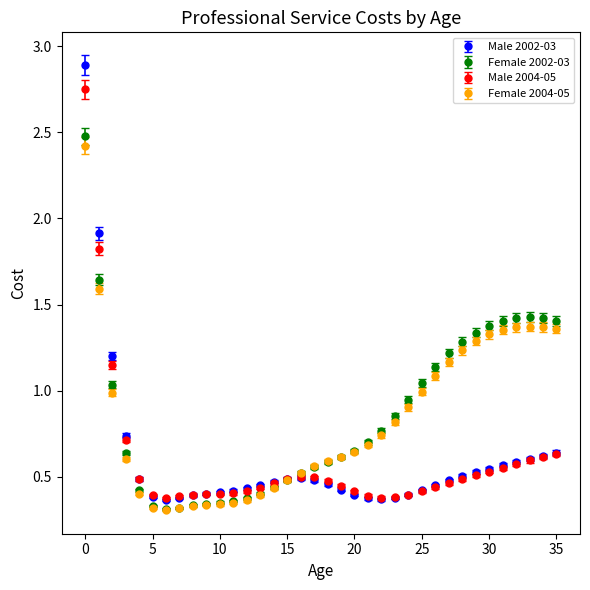

What are all the series names shown in the legend?

Male 2002-03, Female 2002-03, Male 2004-05, Female 2004-05